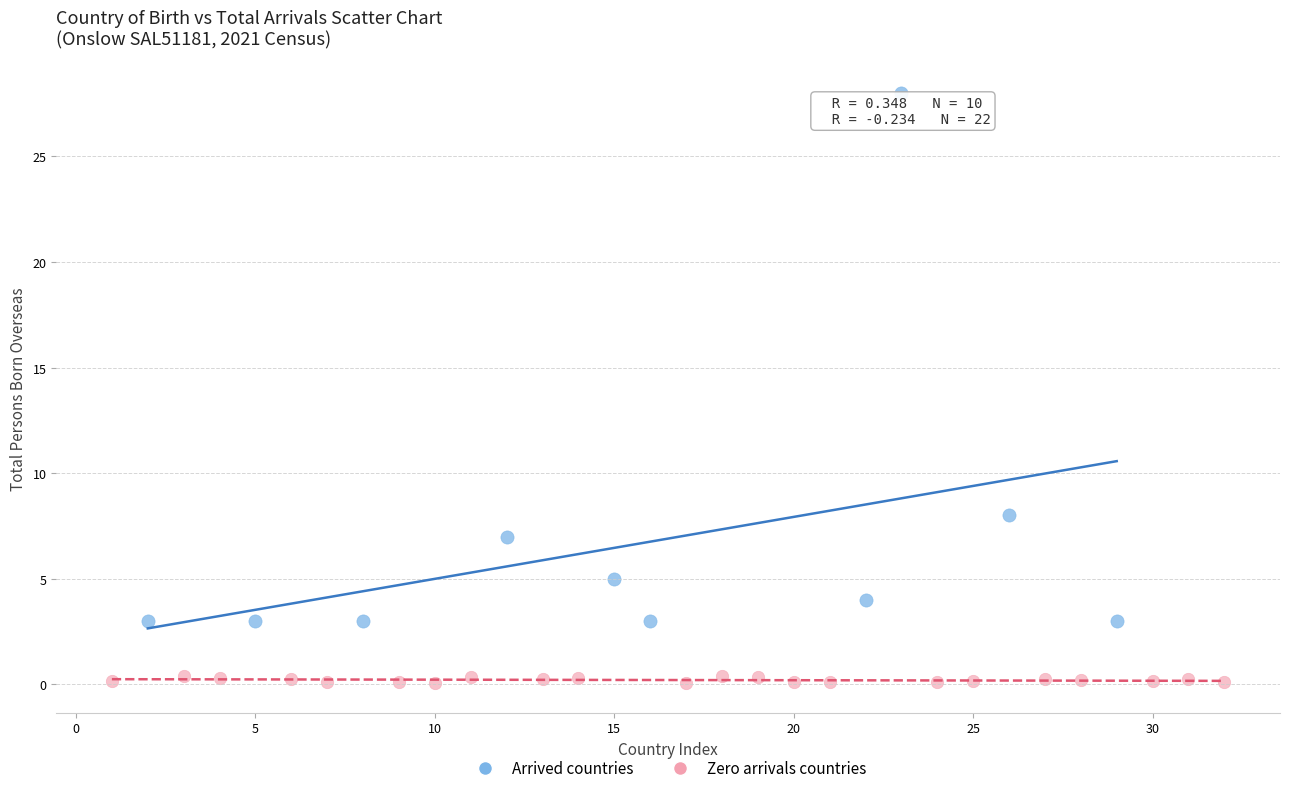

Which series contains the lowest Y value?

Zero arrivals countries